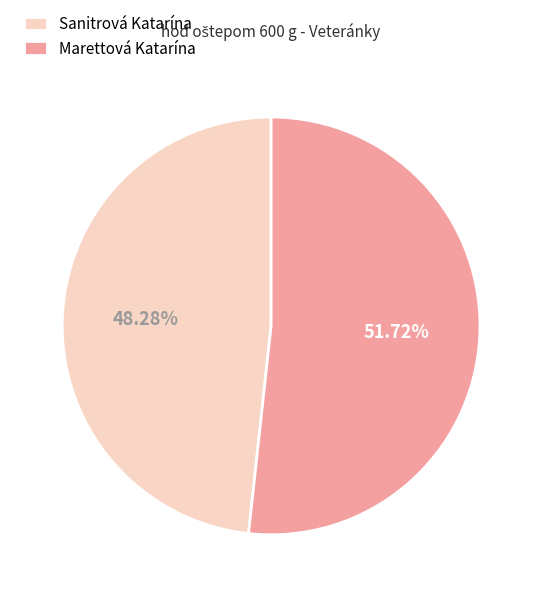

How many slices are in this pie chart?

2